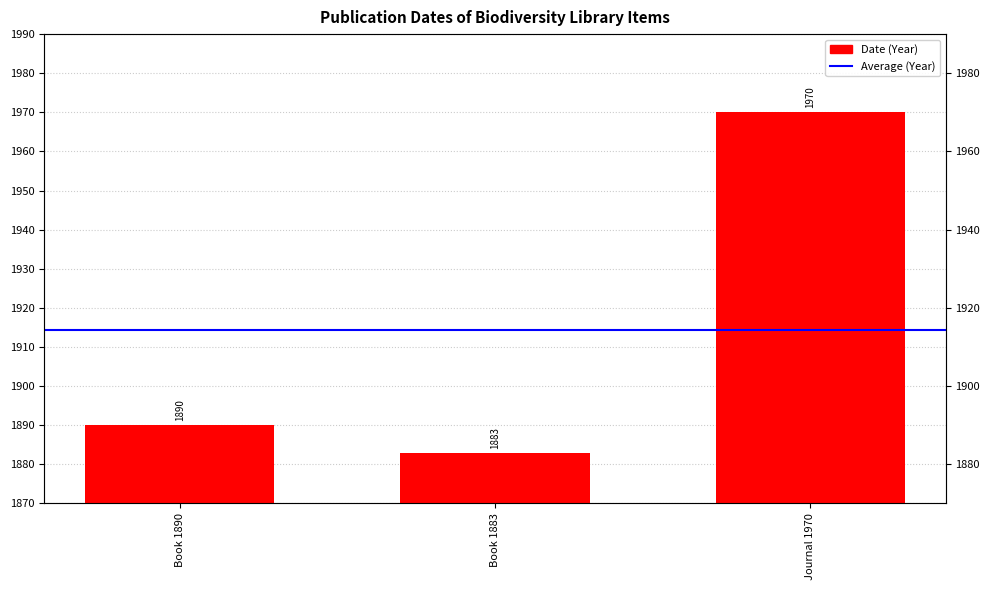

What is the smallest value displayed?

1883